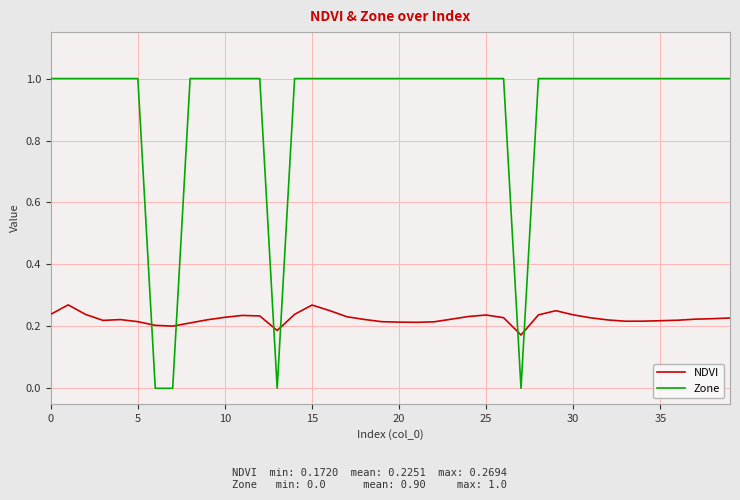

Which series has the largest range (max minus min)?

Zone